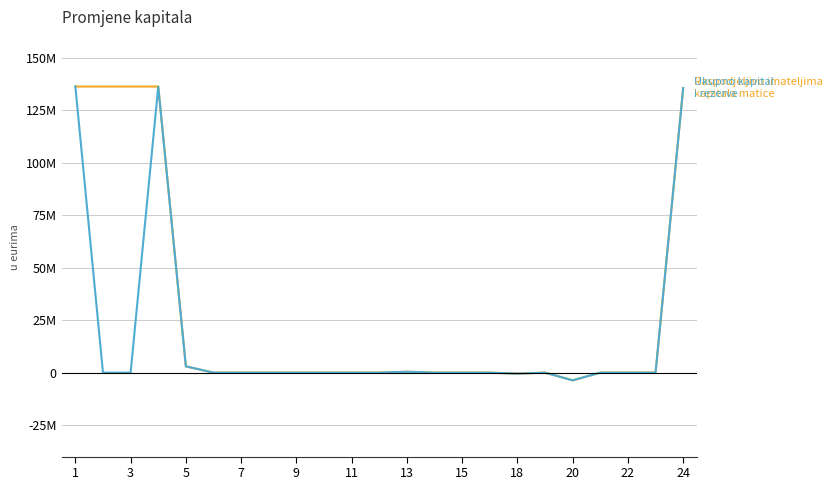

Does the chart have visible grid lines?

Yes